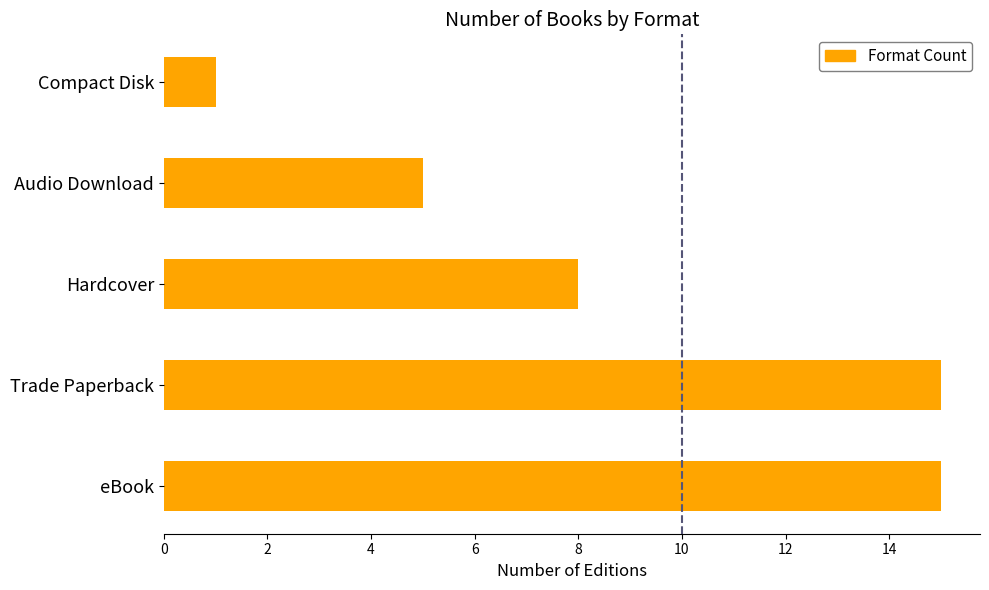

Reading top to bottom, extract all data points from this chart.

1	5	8	15	15